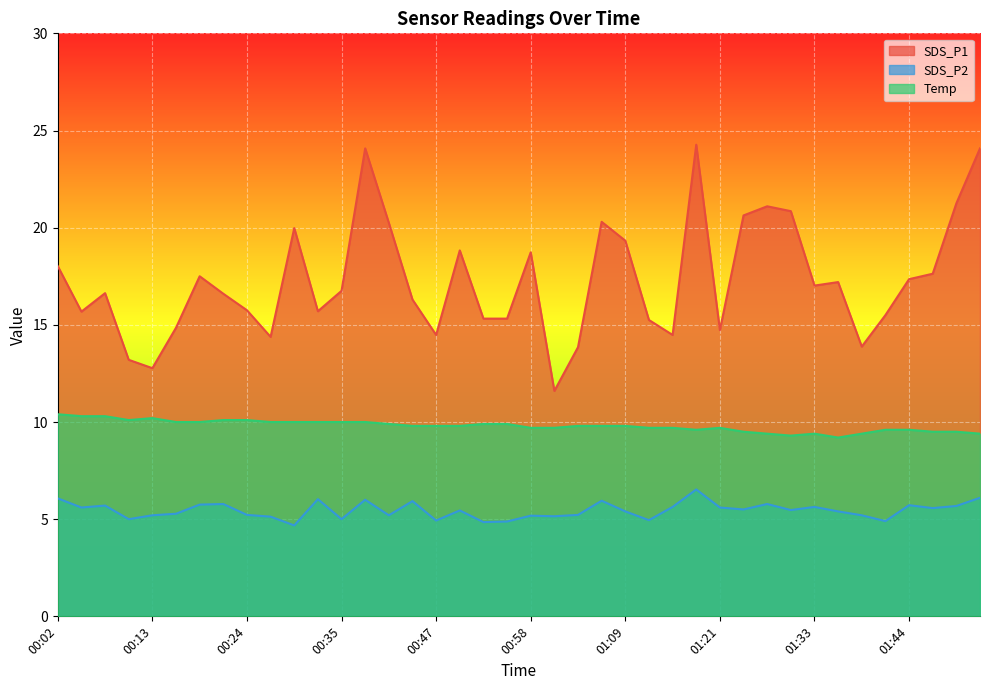

Which series has the widest spread of values?

SDS_P1